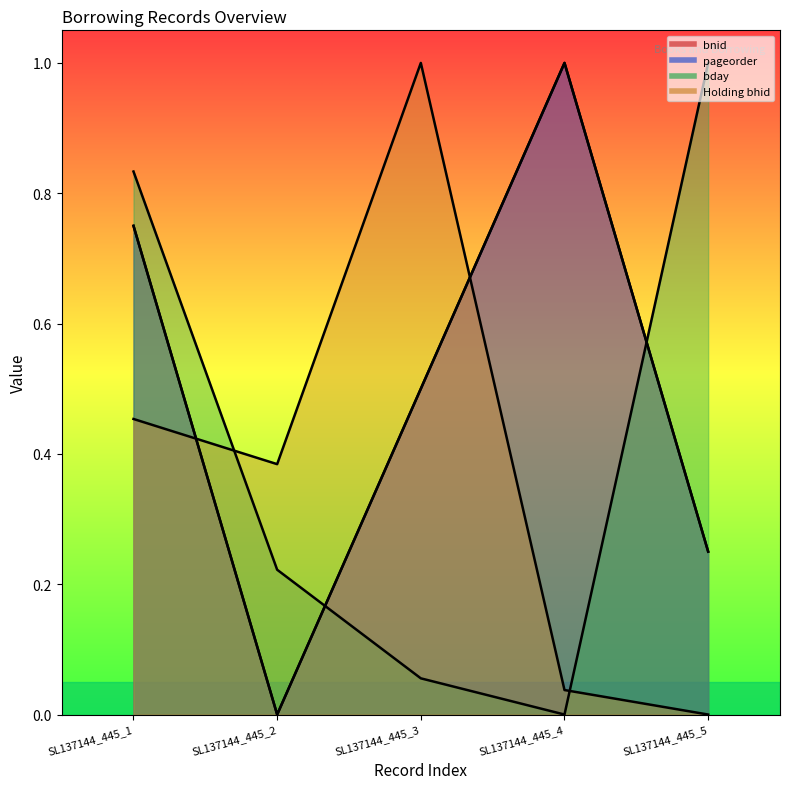

What is the approximate value of bnid at SL137144_445_4?

1.0